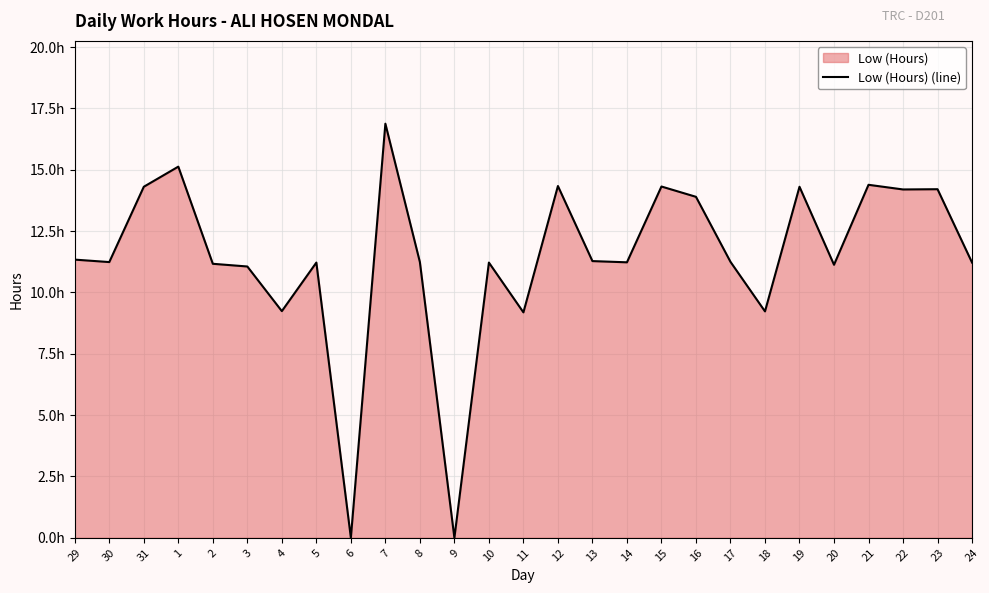

Count the number of categories in the chart.

27